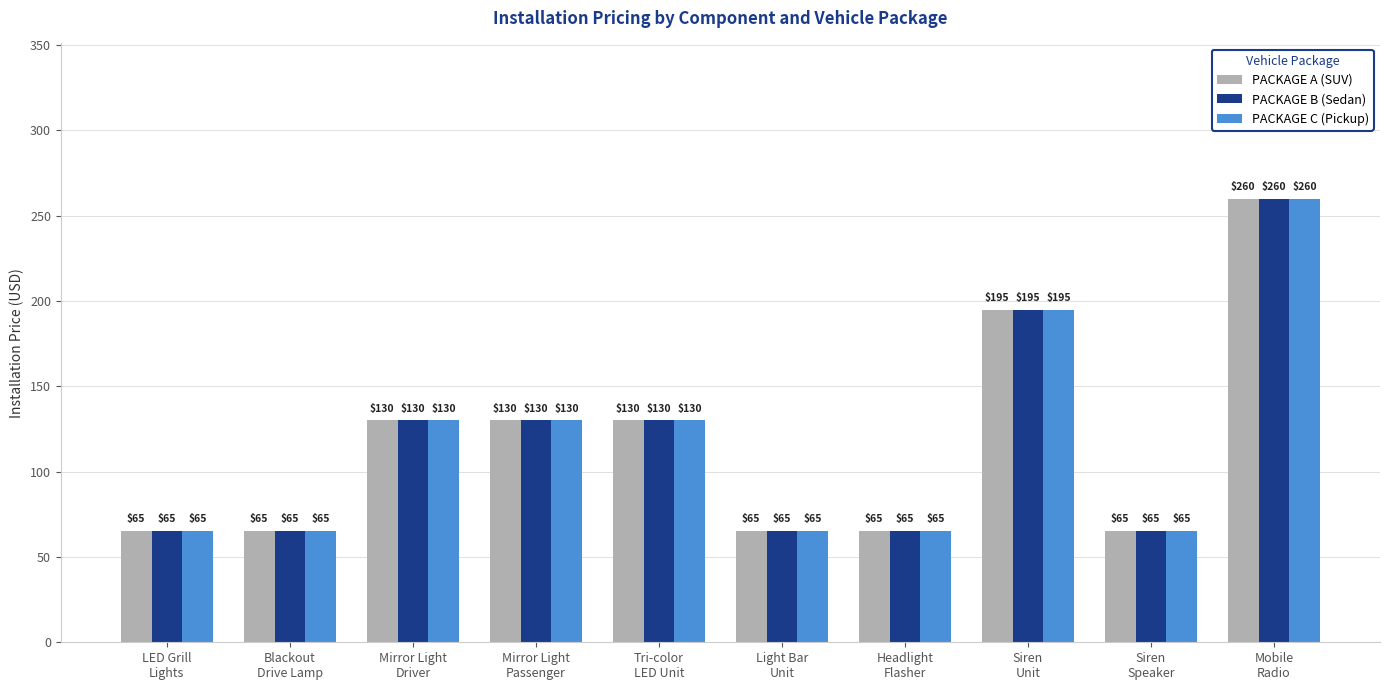

What is the total value across all series at Light Bar
Unit?

195